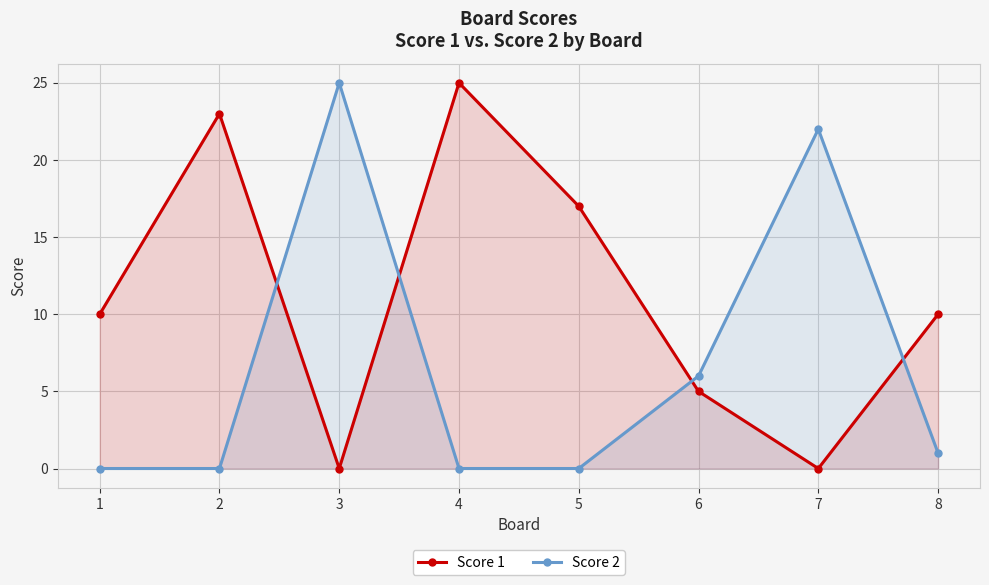

Where do Score 1 and Score 2 first cross each other?

2 and 3